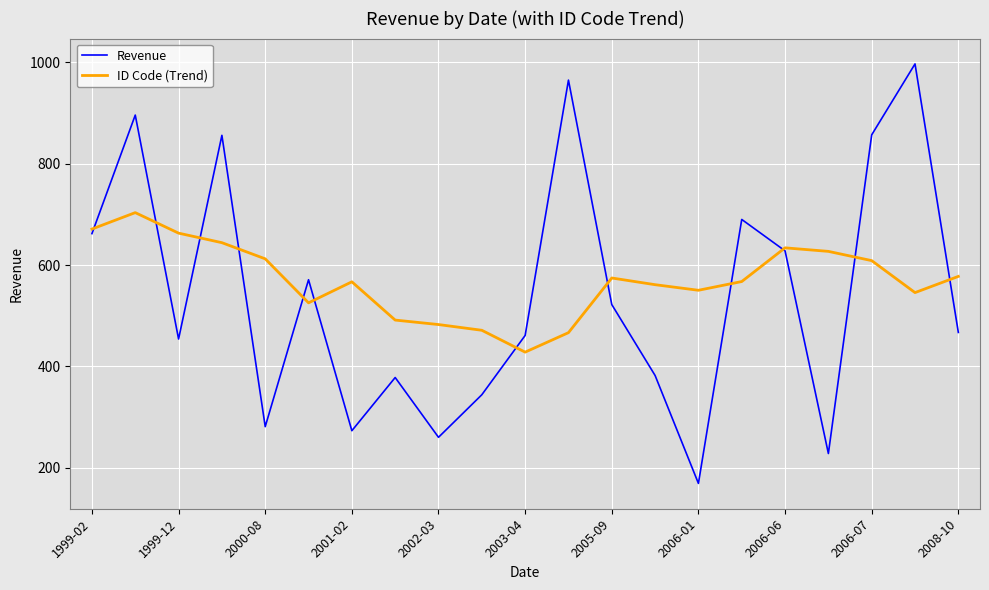

What is the highest value of the ID Code (Trend) series?

703.5